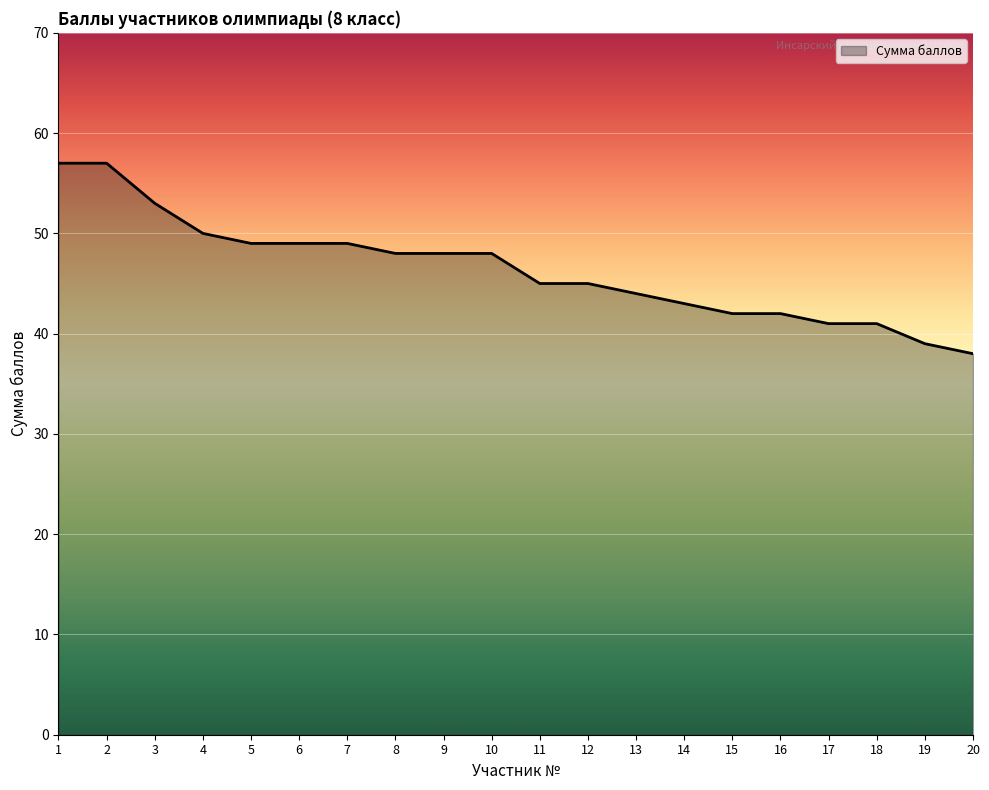

What is the change in value from 11 to 16?

-3